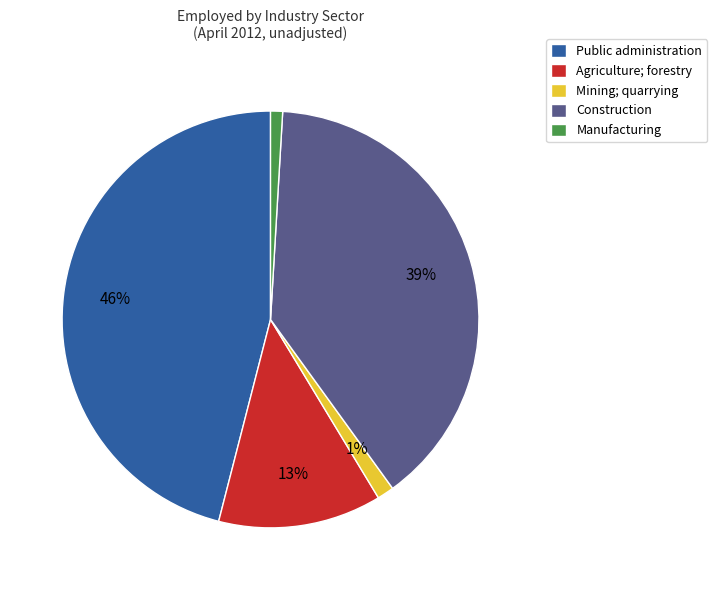

To the nearest percent, what percentage of the pie is Construction?

39%